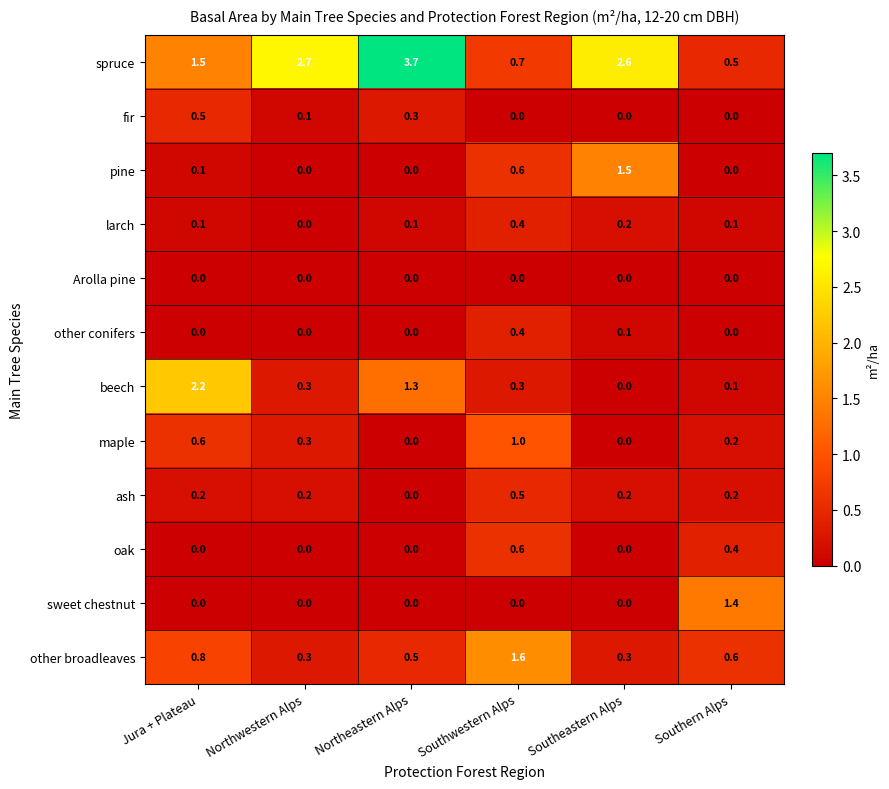

At which label is larch closest to 0?

Northwestern Alps